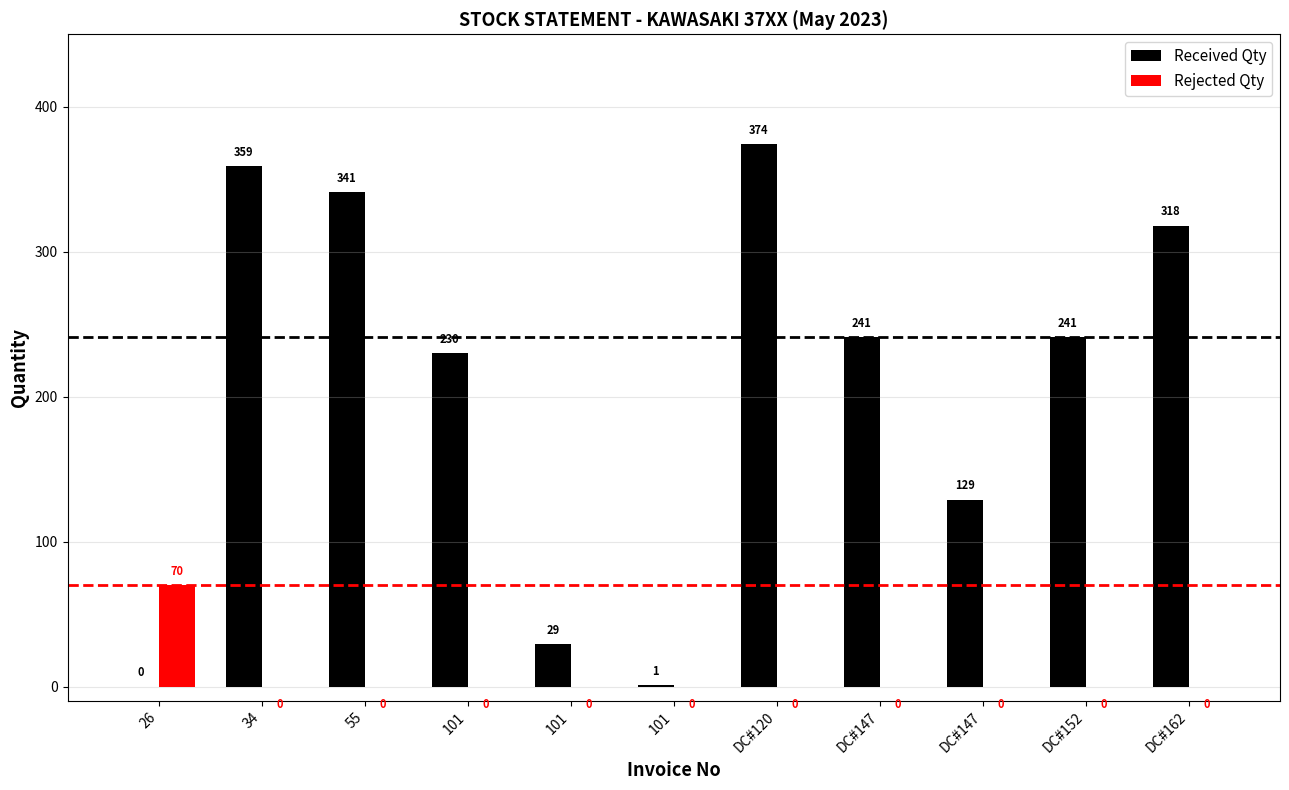

How many positive values does the Received Qty series have?

10